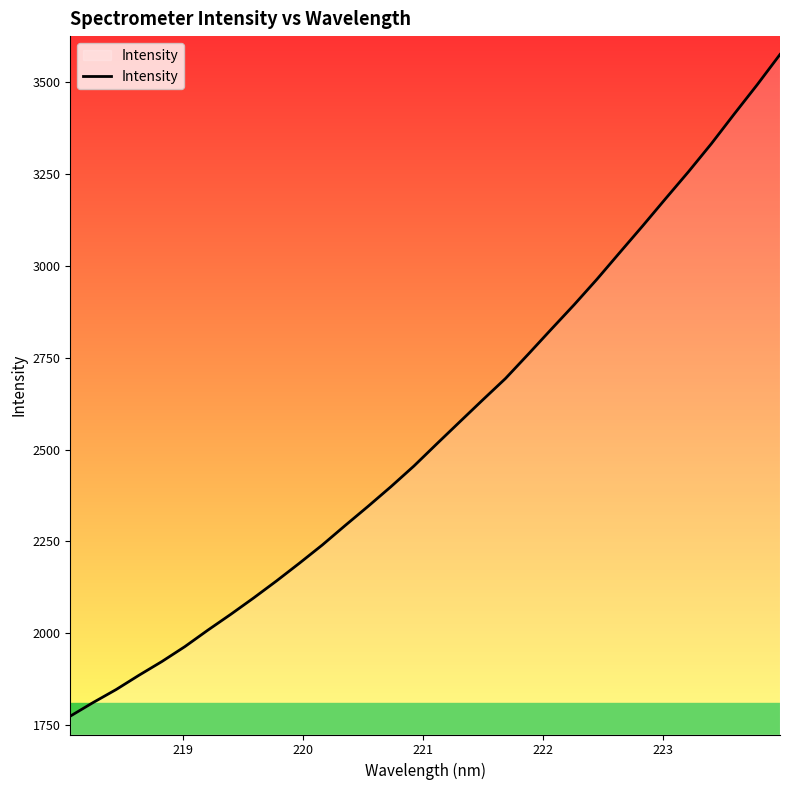

What is the greatest value displayed?

3576.0